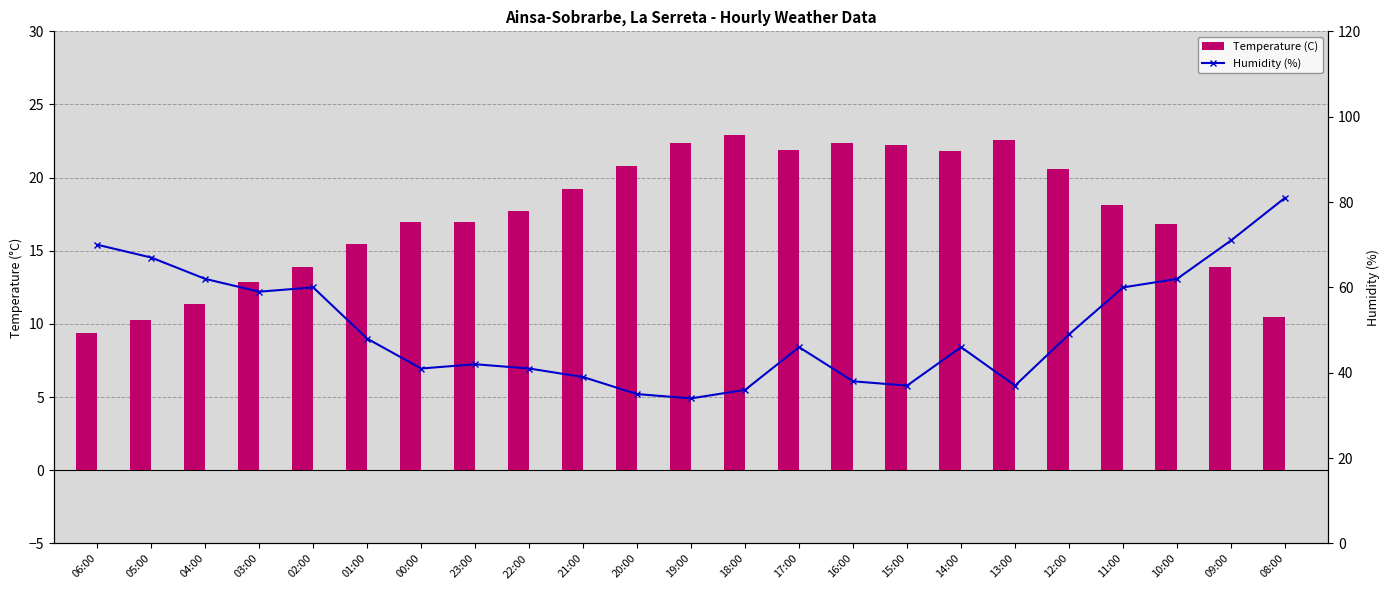

What is the highest value of the Humidity (%) series?

81.0